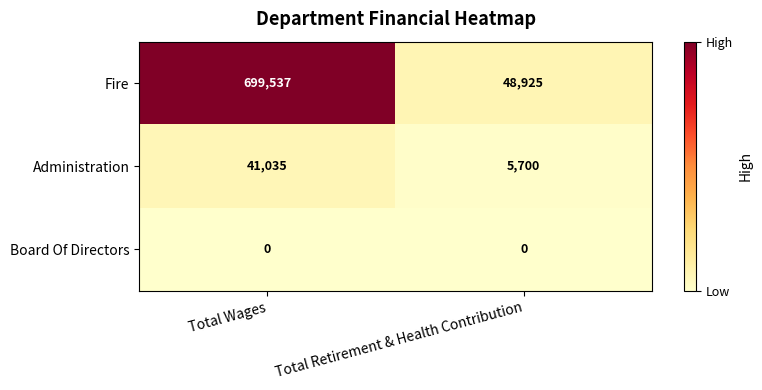

Reading left to right, extract all data points from this chart.

Fire: 699537	48925
Administration: 41035	5700
Board Of Directors: 0	0